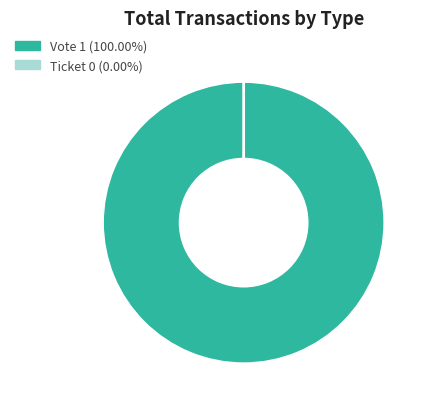

Is it true that Vote is 100% of the pie?

True